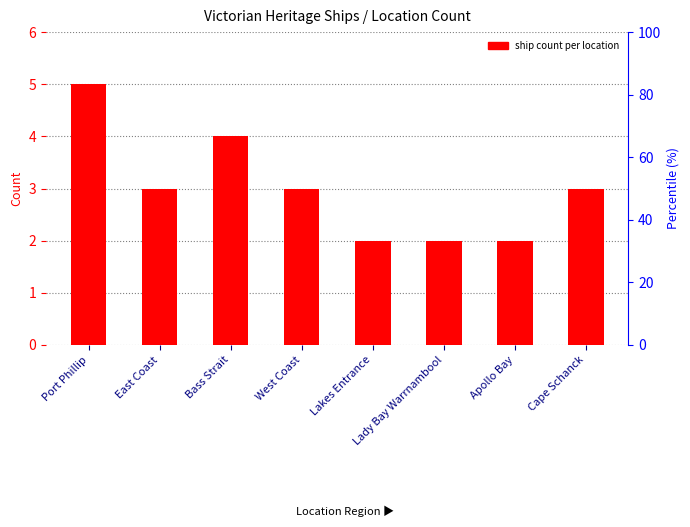

Which category has the highest value across all series?

Port Phillip